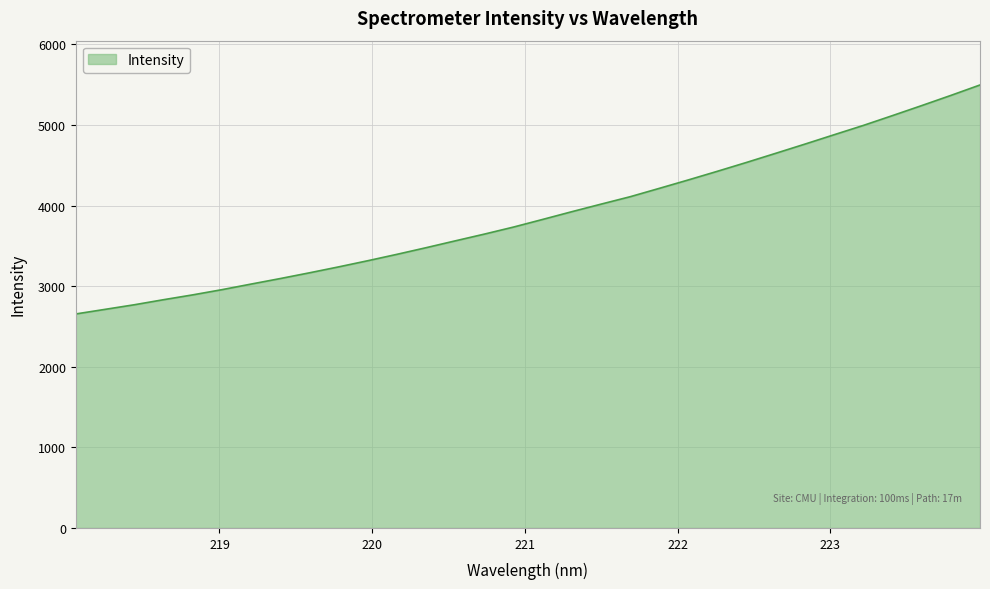

What is the difference between the maximum and minimum values?

2841.2